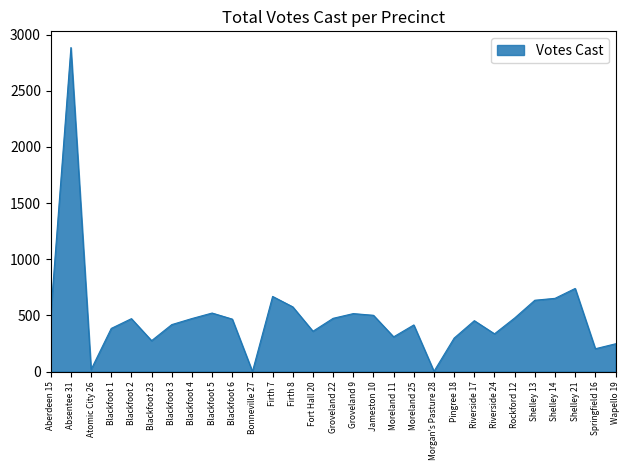

What is the greatest value displayed?

2886